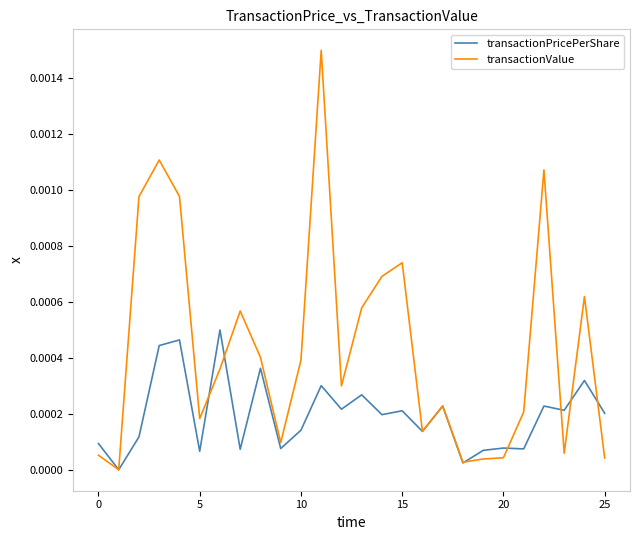

Which series has the widest spread of values?

transactionValue